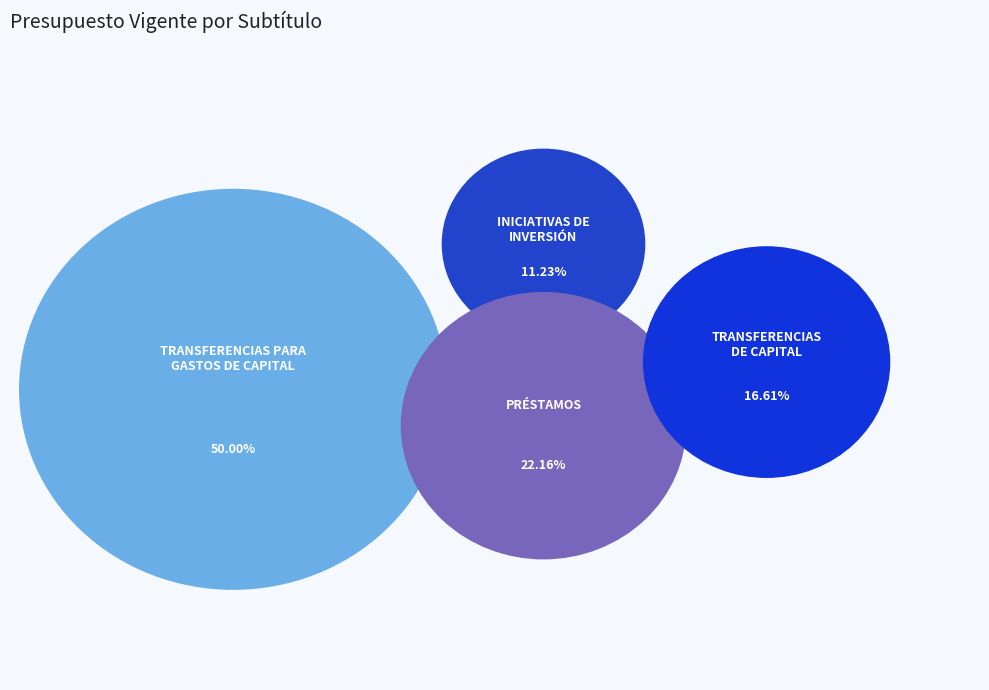

Is it true that TRANSFERENCIAS DE CAPITAL is 22% of the pie?

False